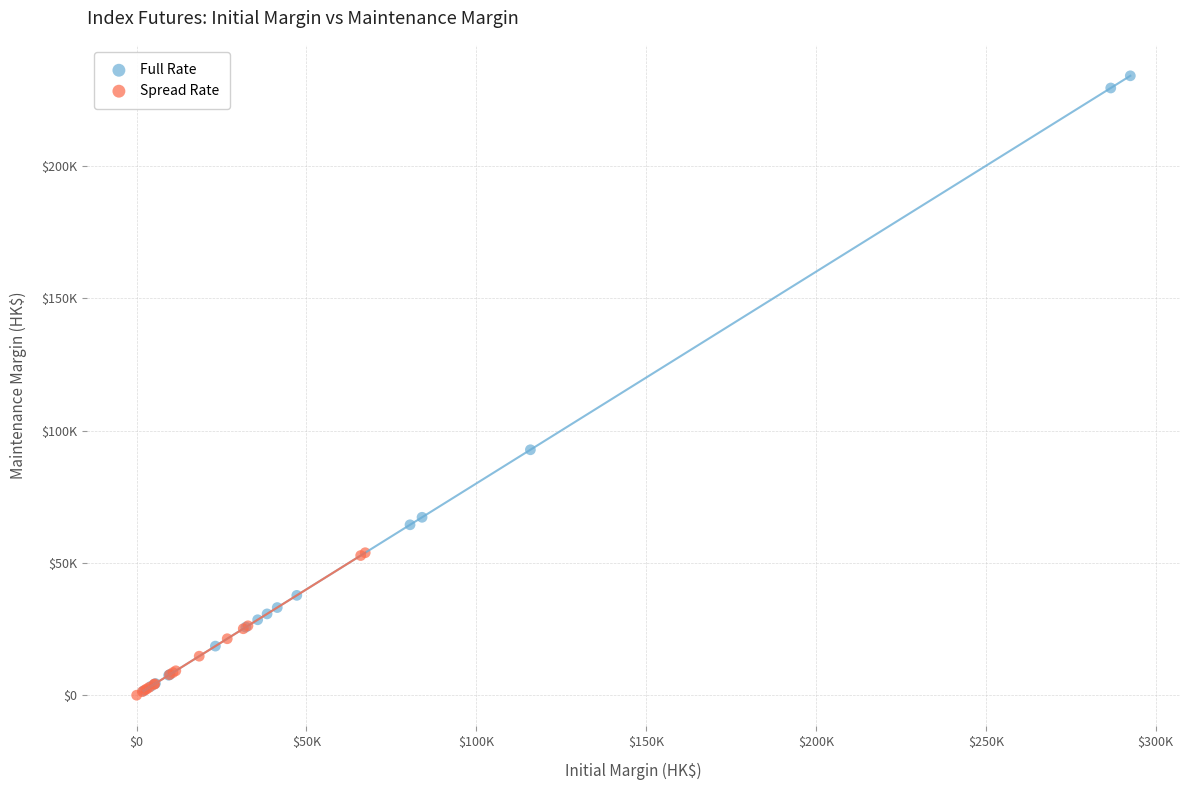

Which series reaches the maximum Y coordinate?

Full Rate